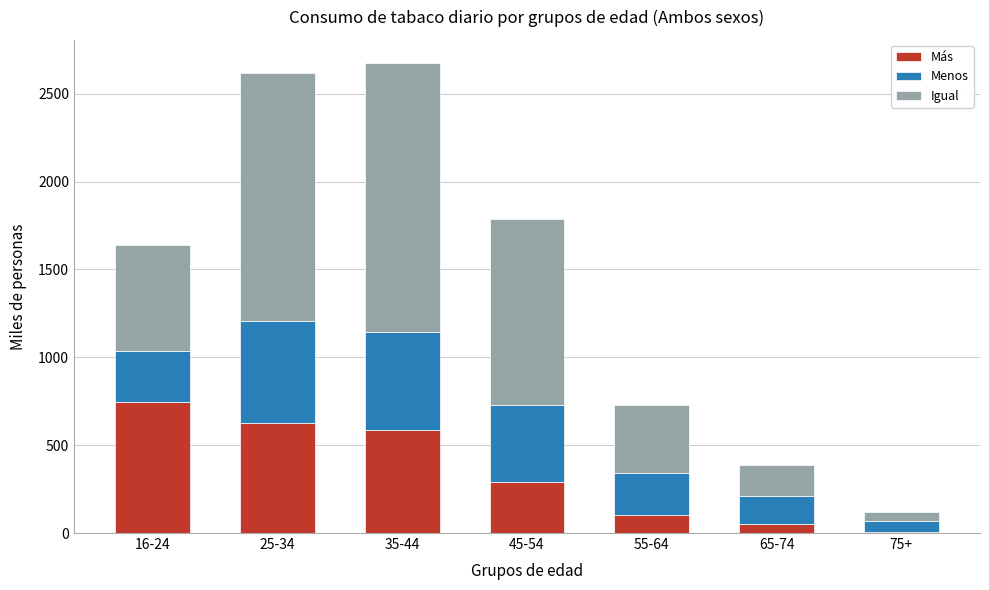

Reading left to right, transcribe the values for Más.

16-24=743.5	25-34=628.4	35-44=587.1	45-54=287.6	55-64=104.8	65-74=54.1	75+=6.3